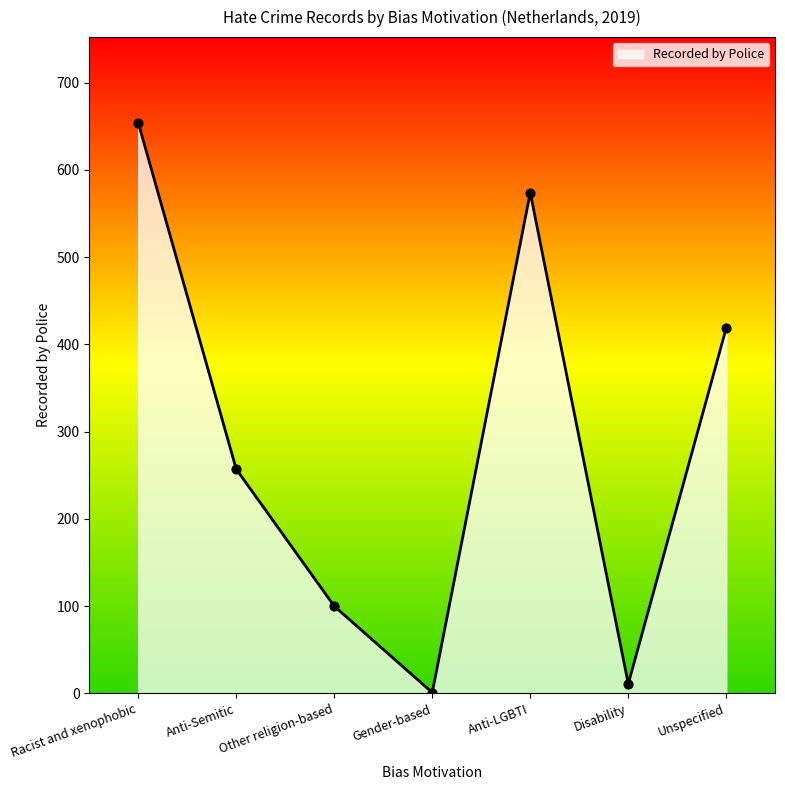

Between Disability and Anti-Semitic, which is larger?

Anti-Semitic